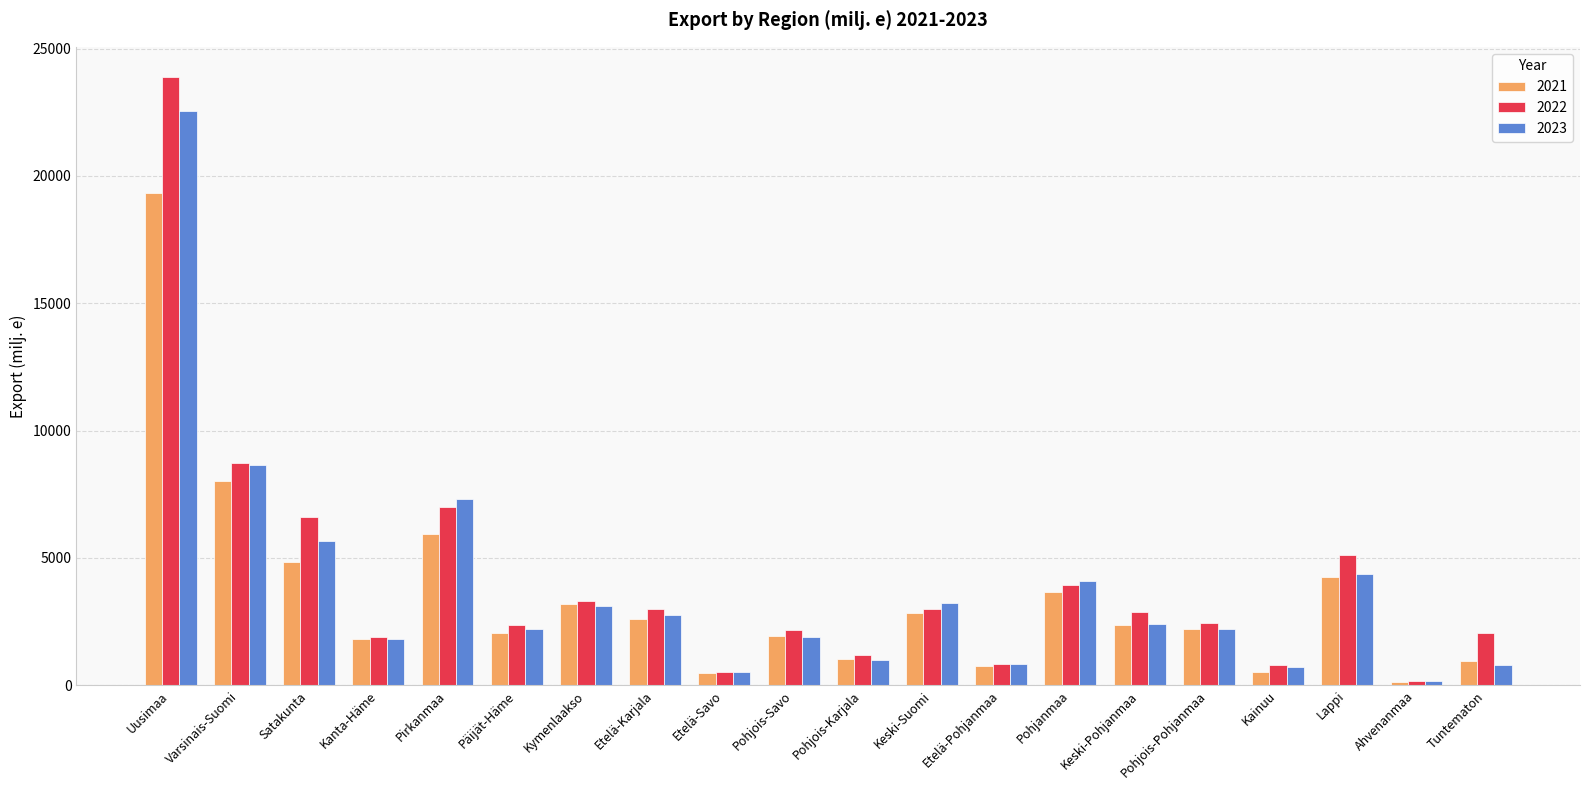

At how many categories does at least one series exceed 13286?

1